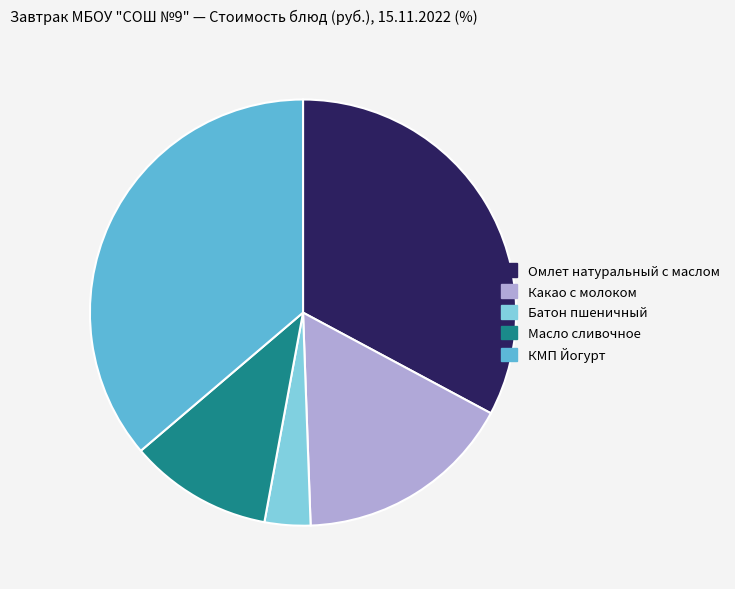

True or false: КМП Йогурт accounts for 36% of the total.

True